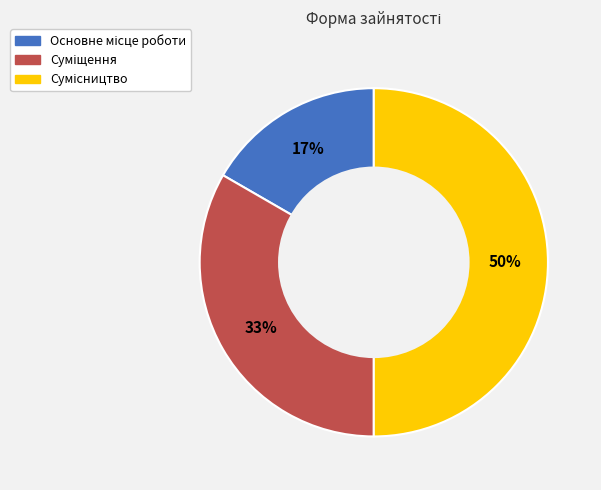

How many slices are in this pie chart?

3